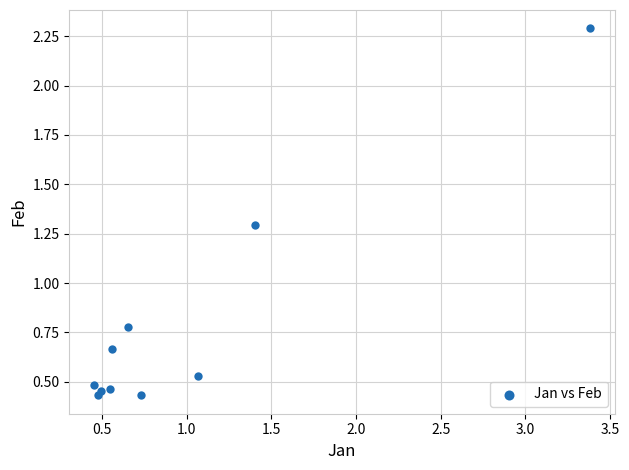

What is the range of Y values (max minus min)?

1.9